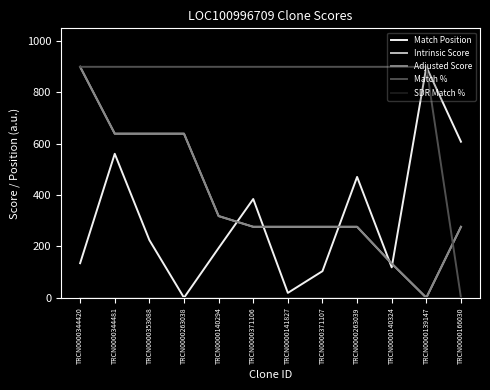

What is the total value across all series at TRCN0000141827?

1471.7